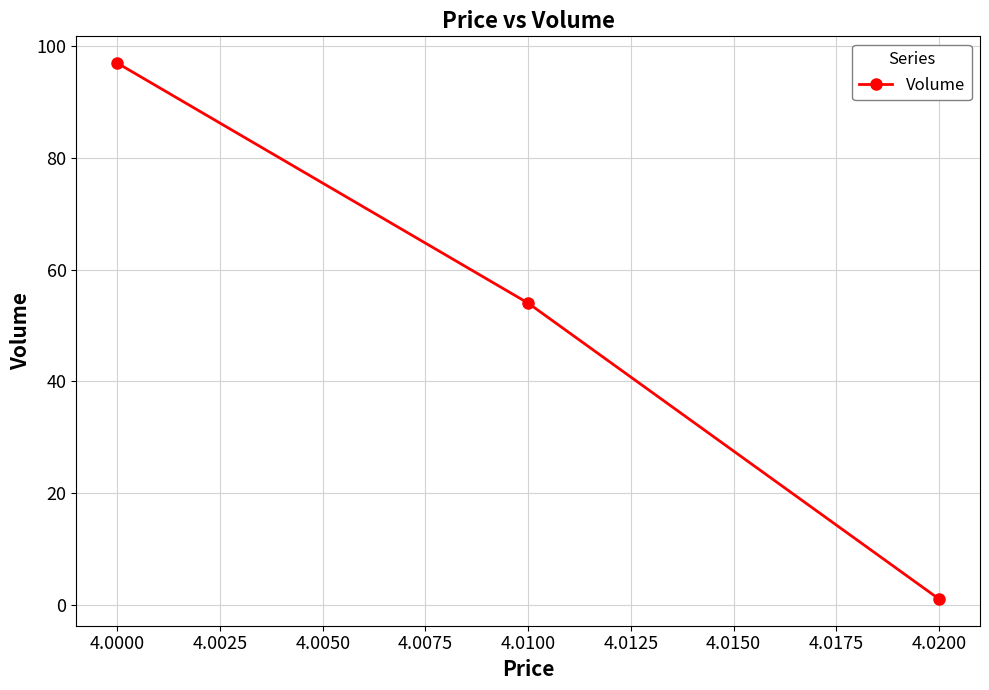

Reading left to right, list all the values displayed in this chart.

4.0000=97	4.0100=54	4.0200=1